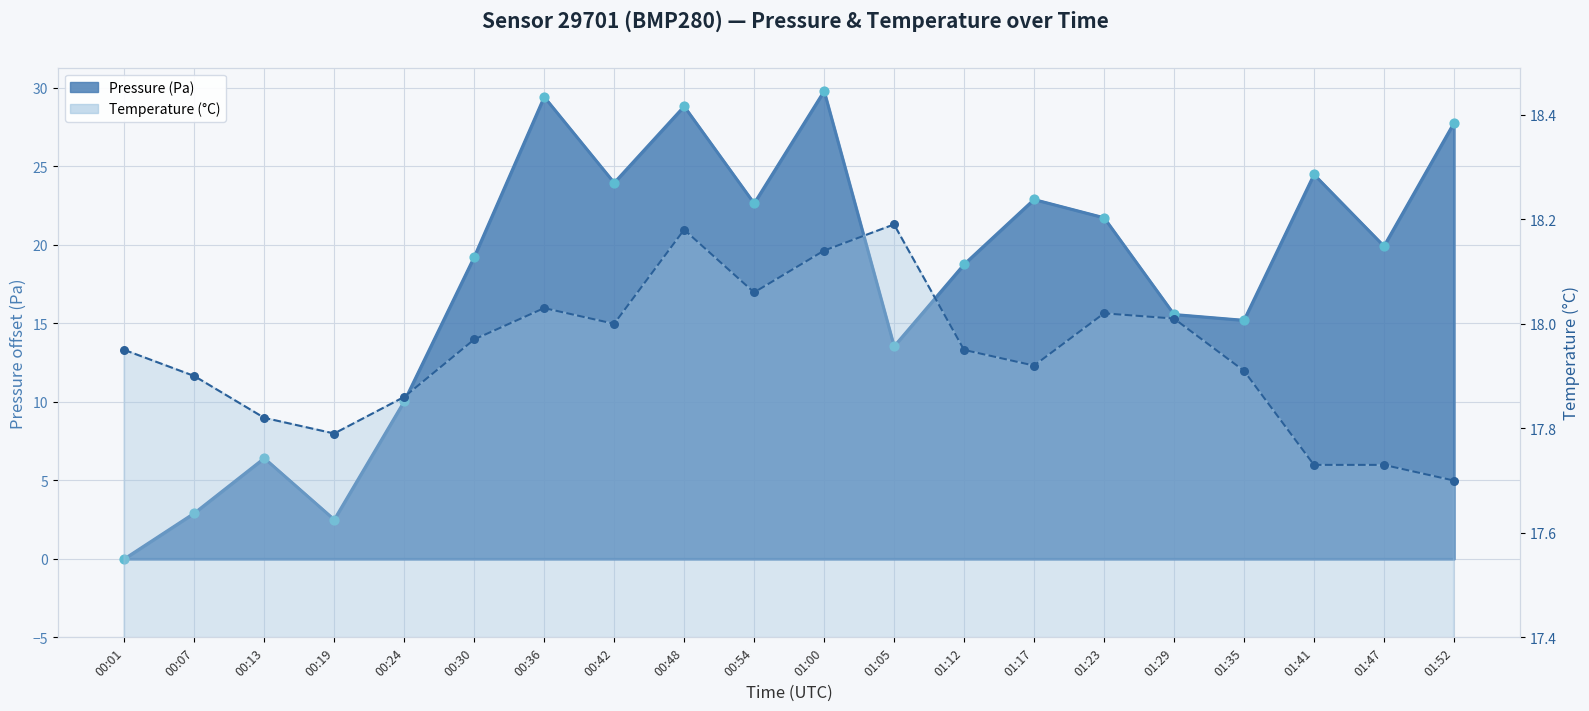

Which series contains the highest Y value?

Pressure (Pa)